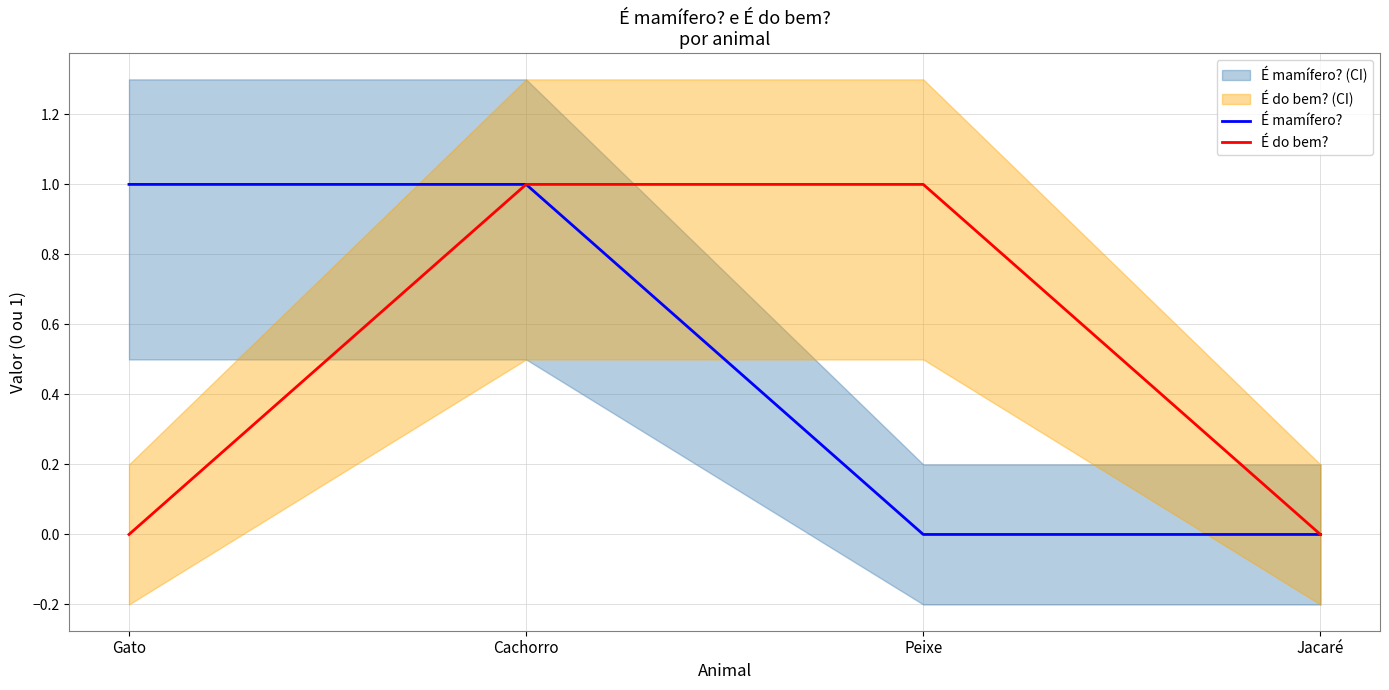

Reading left to right, transcribe all the data shown in this chart.

É mamífero?: Gato=1	Cachorro=1	Peixe=0	Jacaré=0
É do bem?: Gato=0	Cachorro=1	Peixe=1	Jacaré=0